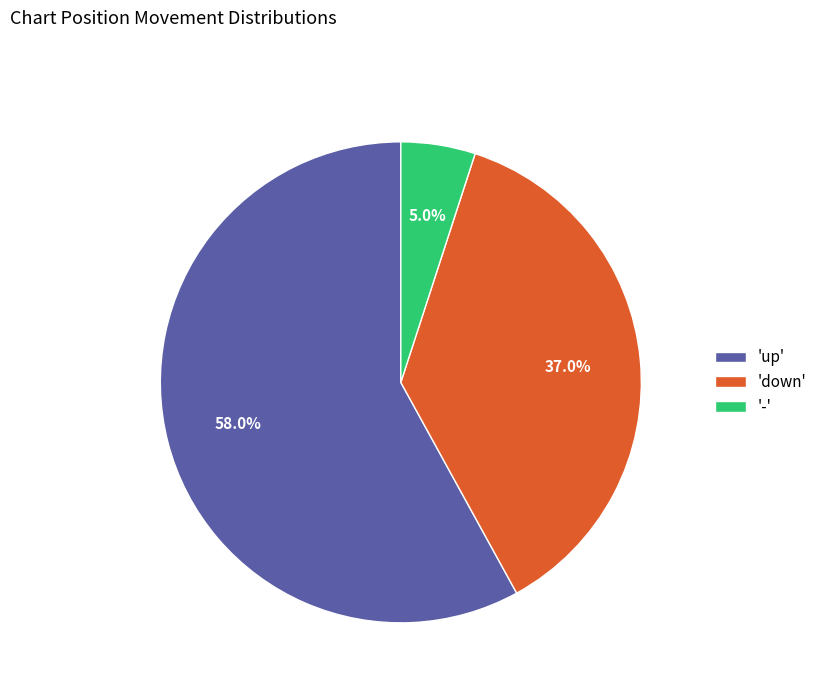

What is the majority slice?

'up'